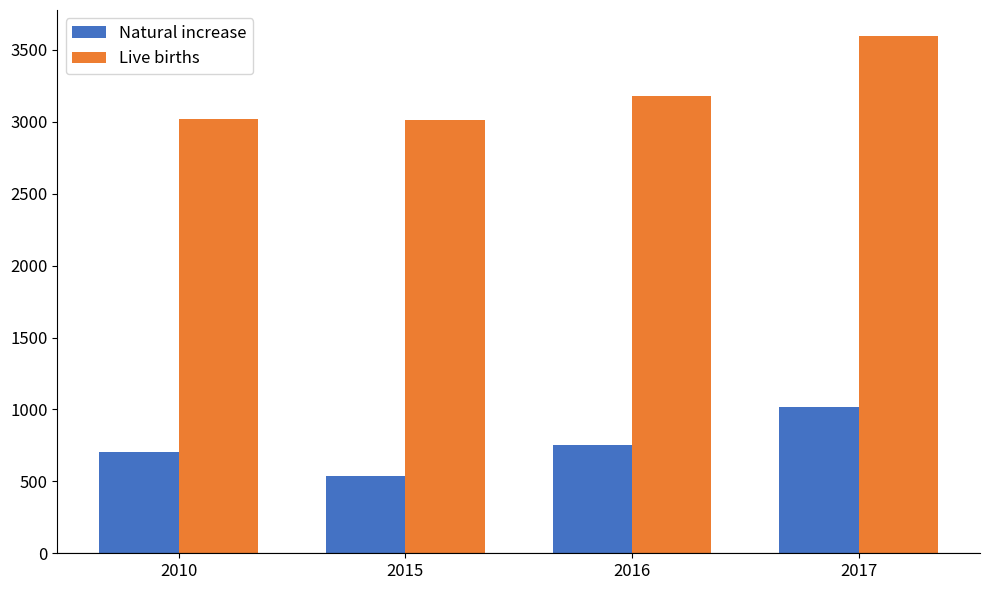

What is the difference between the maximum and second lowest values in the Live births series?

580